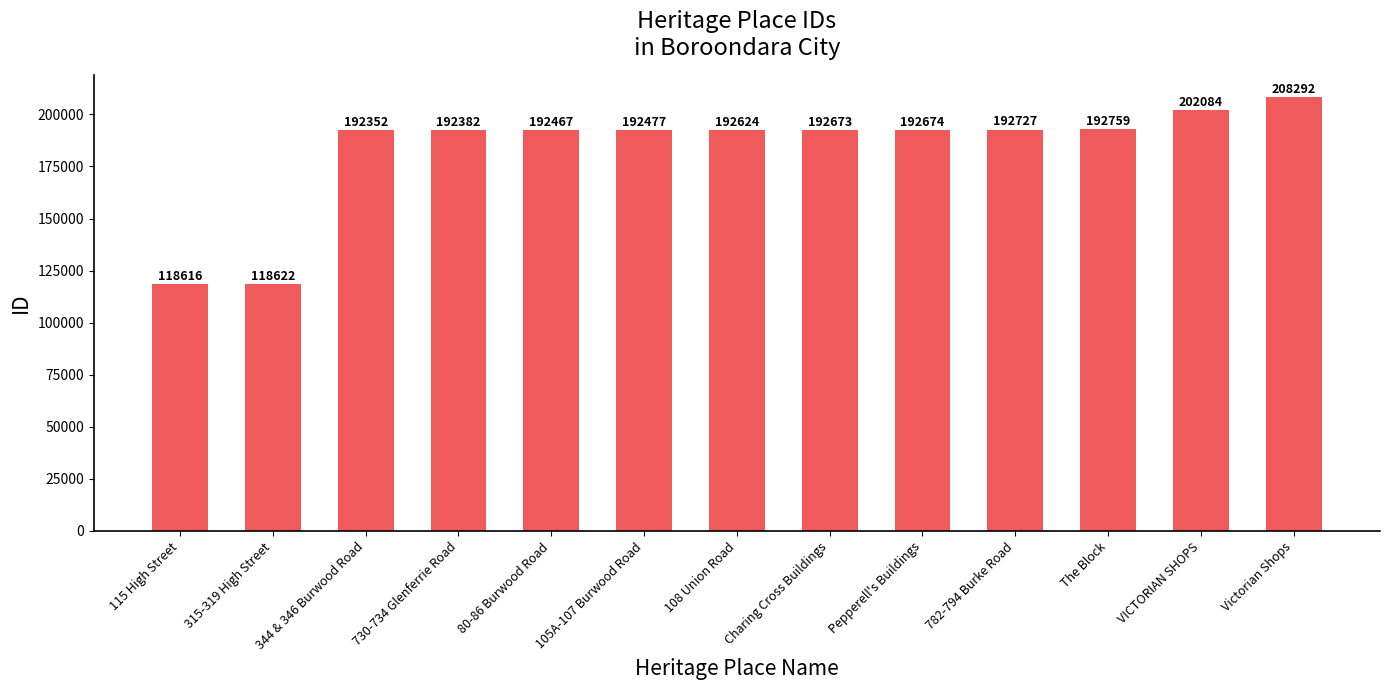

What is the ratio of the value at The Block to the value at 782-794 Burke Road?

1.0